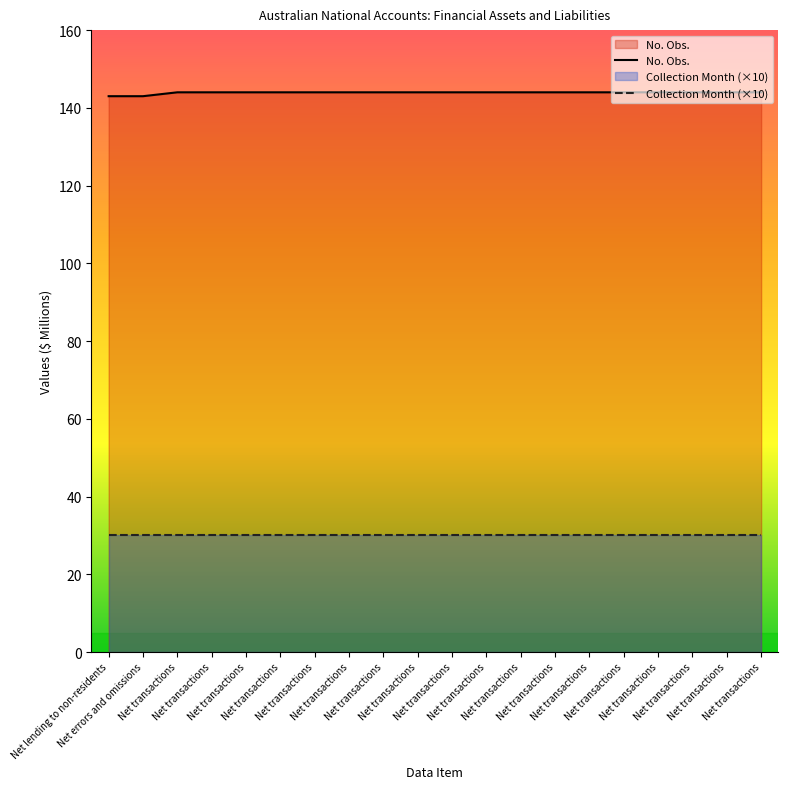

What is the smallest value displayed?

30